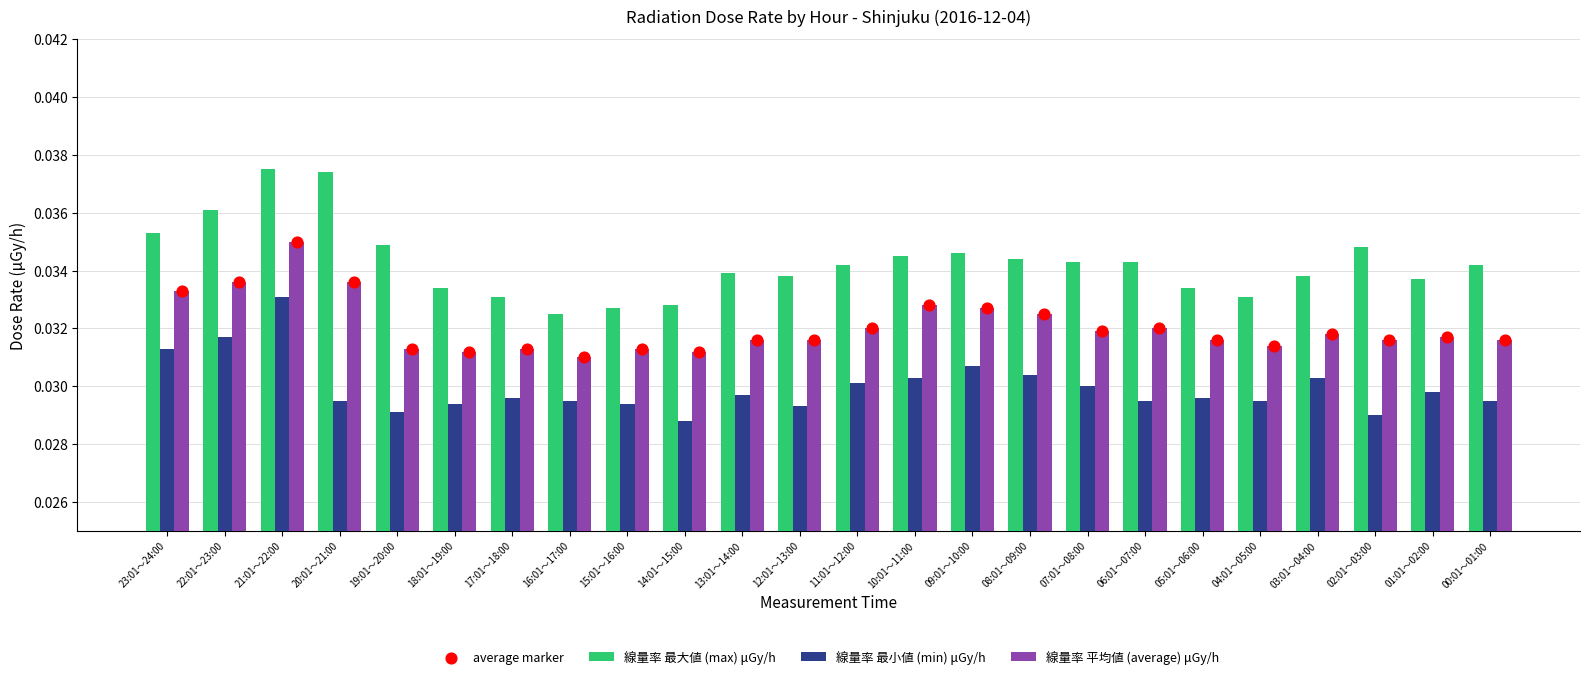

Which series has the largest total across all categories?

線量率 最大値 (max) μGy/h